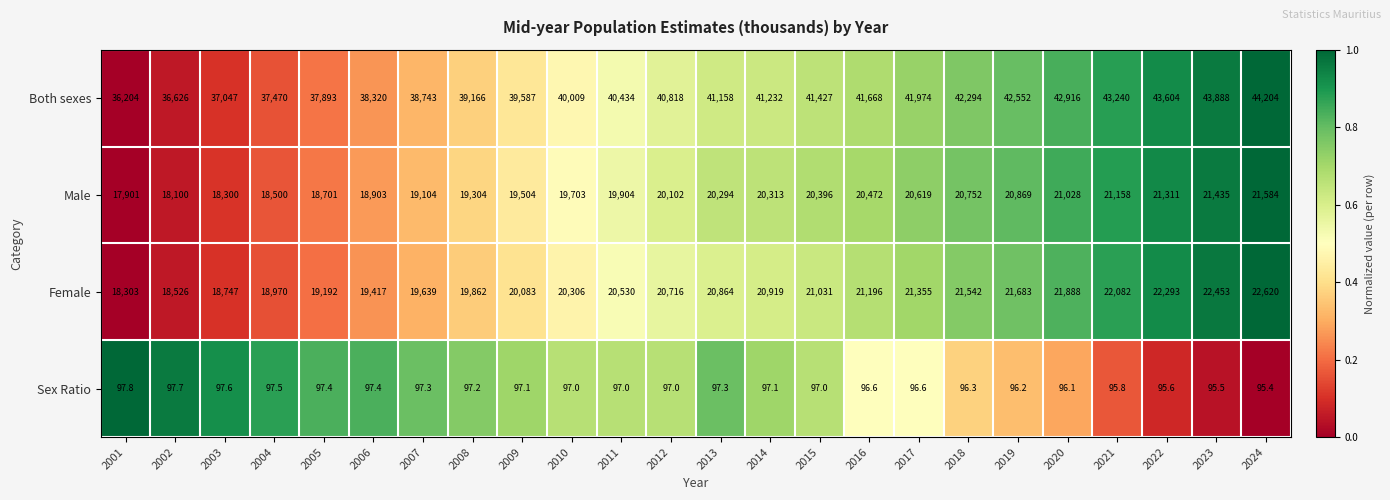

What is the total value across all series at 2012?

81733.0